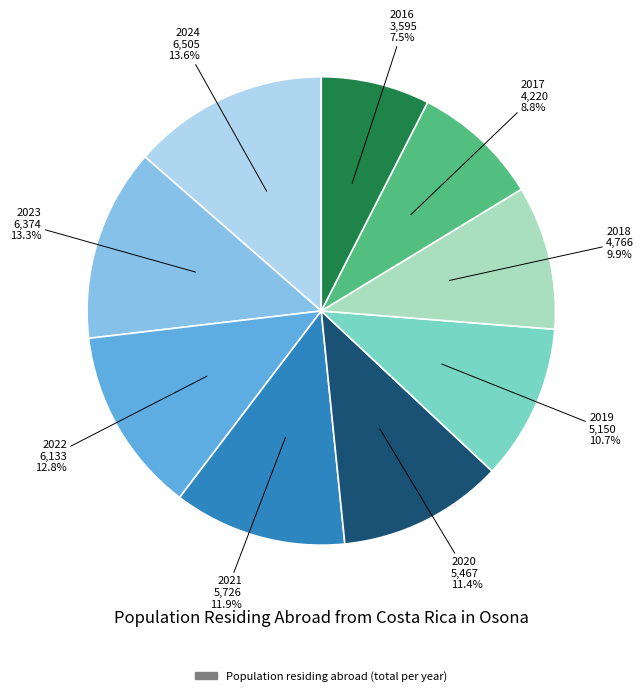

Is there any slice that represents more than half of the pie?

No